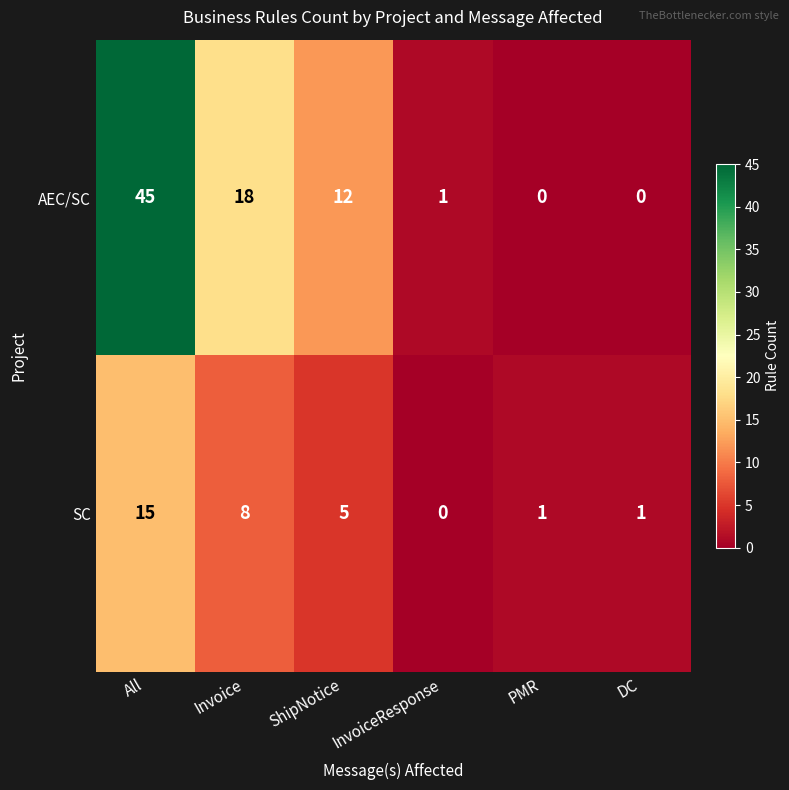

Which series has the largest range (max minus min)?

AEC/SC